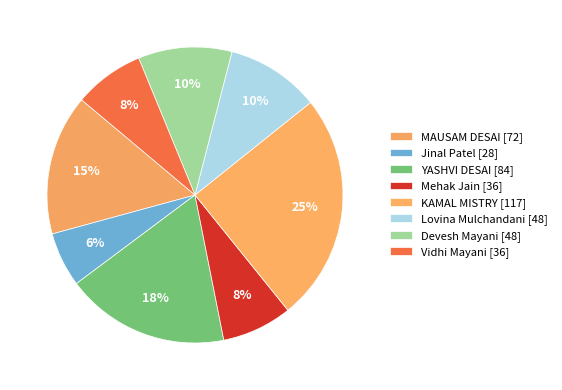

How many slices are in this pie chart?

8